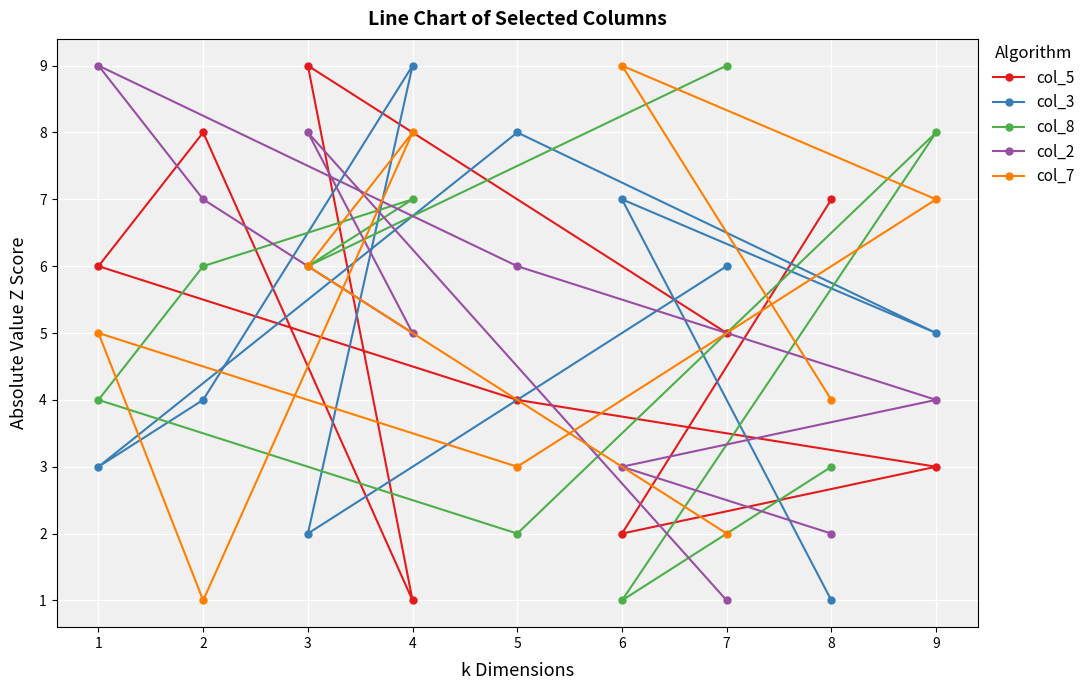

What is the maximum value shown in the chart?

9